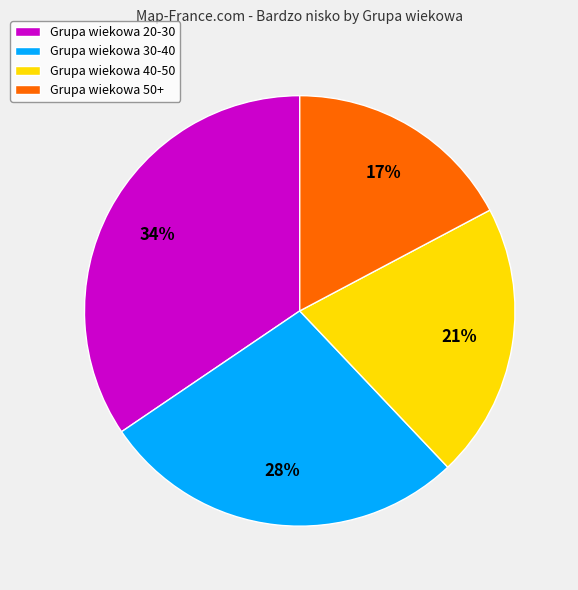

How many segments does this pie chart have?

4